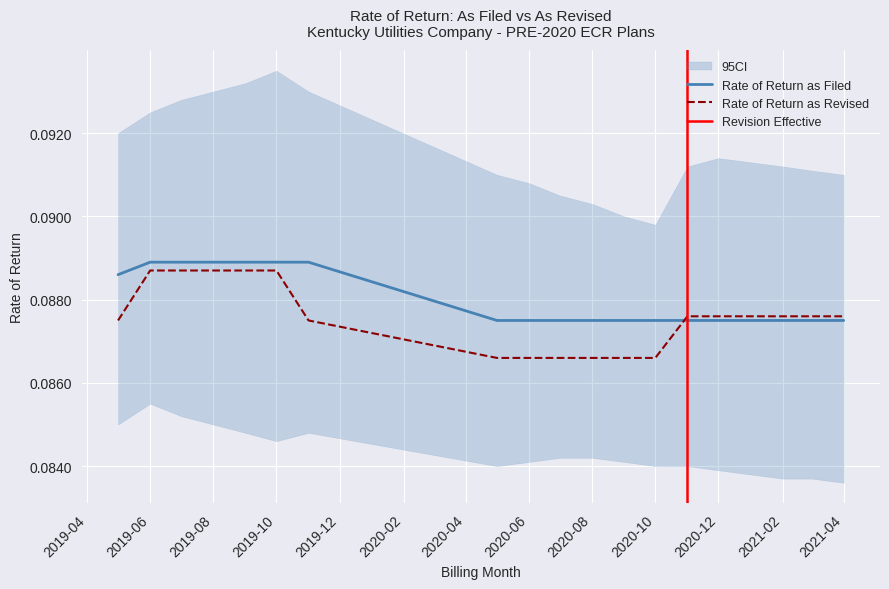

True or false: Rate of Return as Revised and Rate of Return as Filed cross at least once.

True